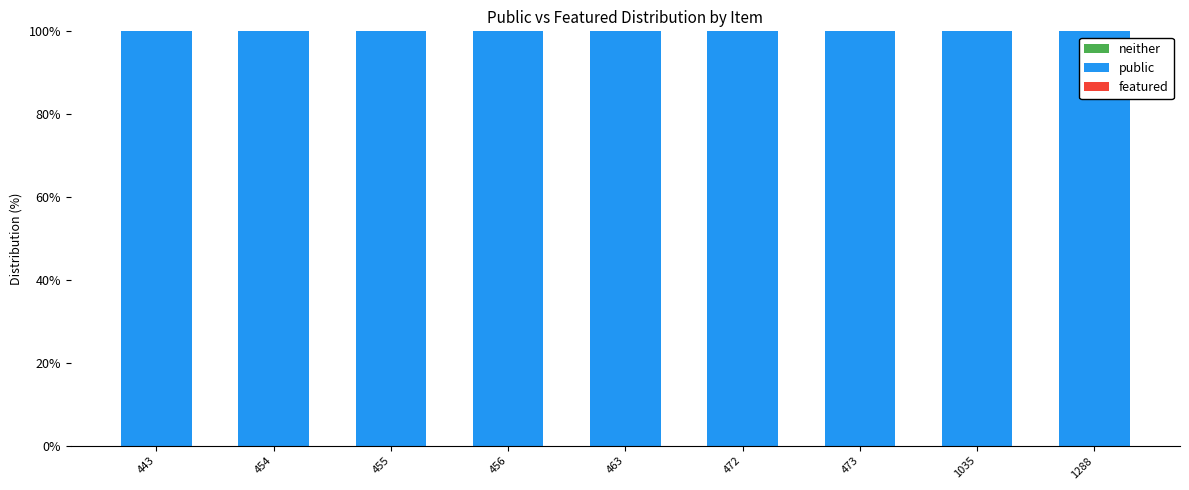

Reading left to right, what are all the values shown in this chart?

neither: 443=0	454=0	455=0	456=0	463=0	472=0	473=0	1035=0	1288=0
public: 443=100	454=100	455=100	456=100	463=100	472=100	473=100	1035=100	1288=100
featured: 443=0	454=0	455=0	456=0	463=0	472=0	473=0	1035=0	1288=0